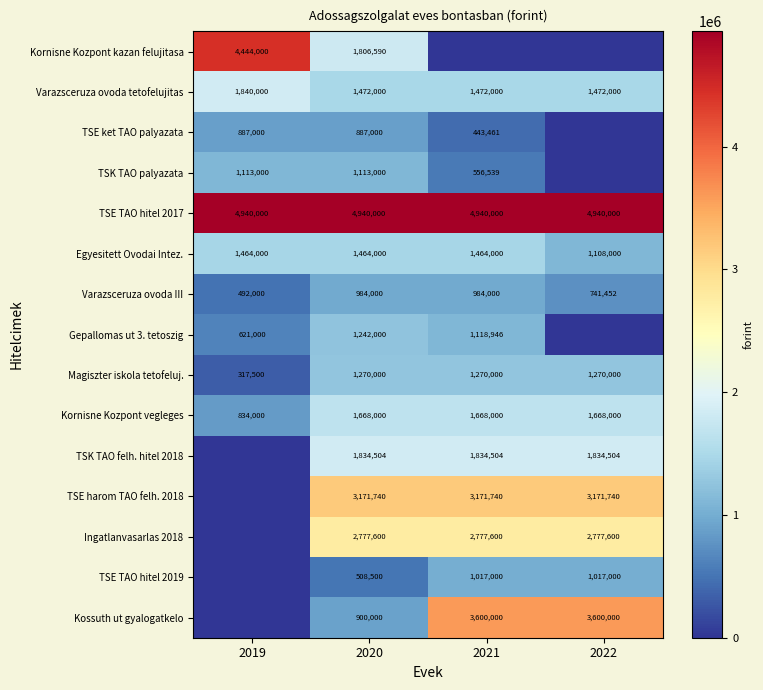

The Varazsceruza ovoda tetofelujitas series shows 488288 at 2020. True or false?

False